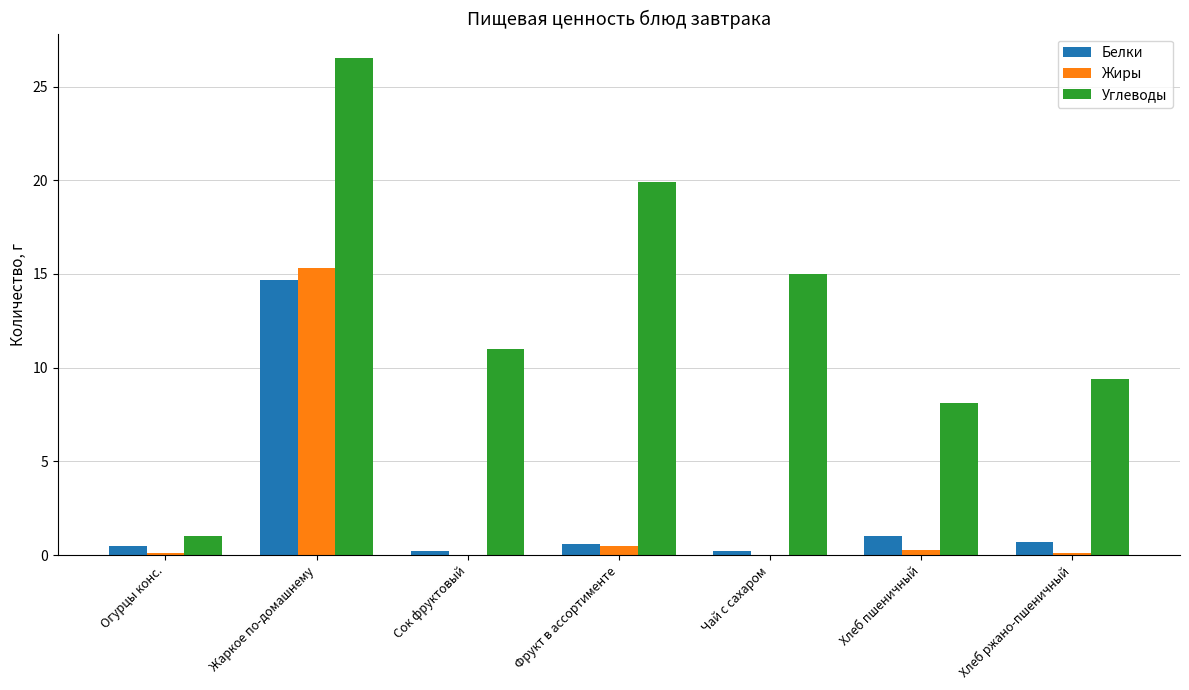

Is the value of Жиры at Хлеб ржано-пшеничный greater than the value of Углеводы at Хлеб ржано-пшеничный?

No